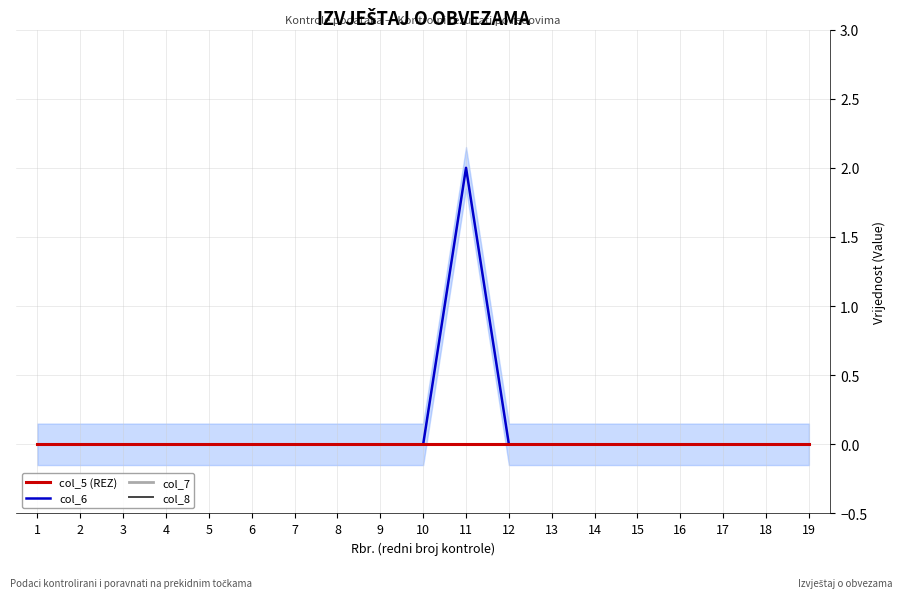

True or false: col_7 and col_8 intersect in this chart.

False